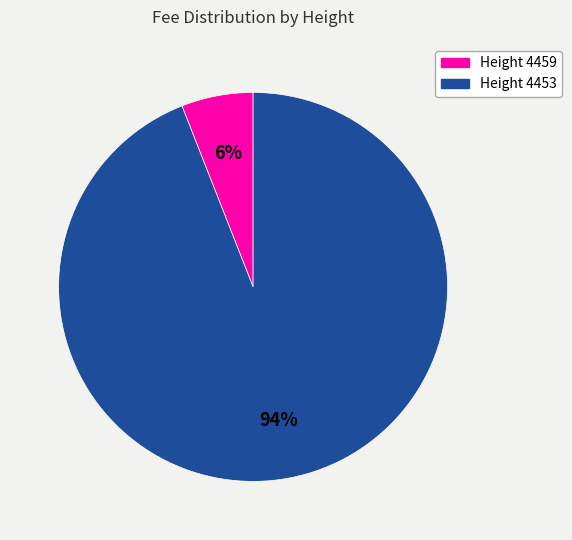

How many segments does this pie chart have?

2